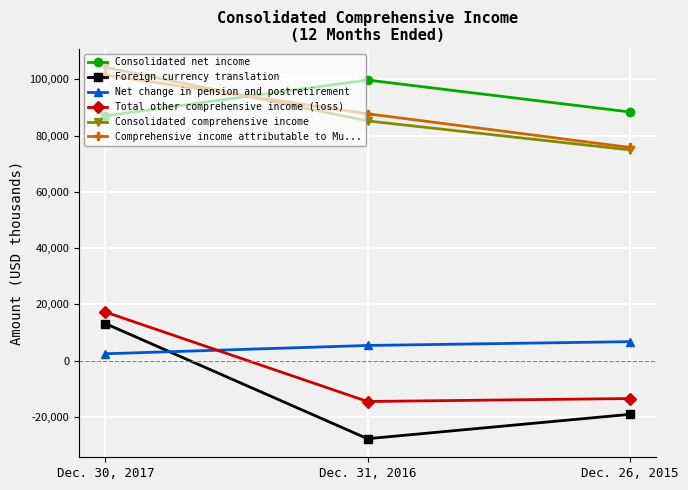

Which category has the lowest value across all series?

Dec. 31, 2016